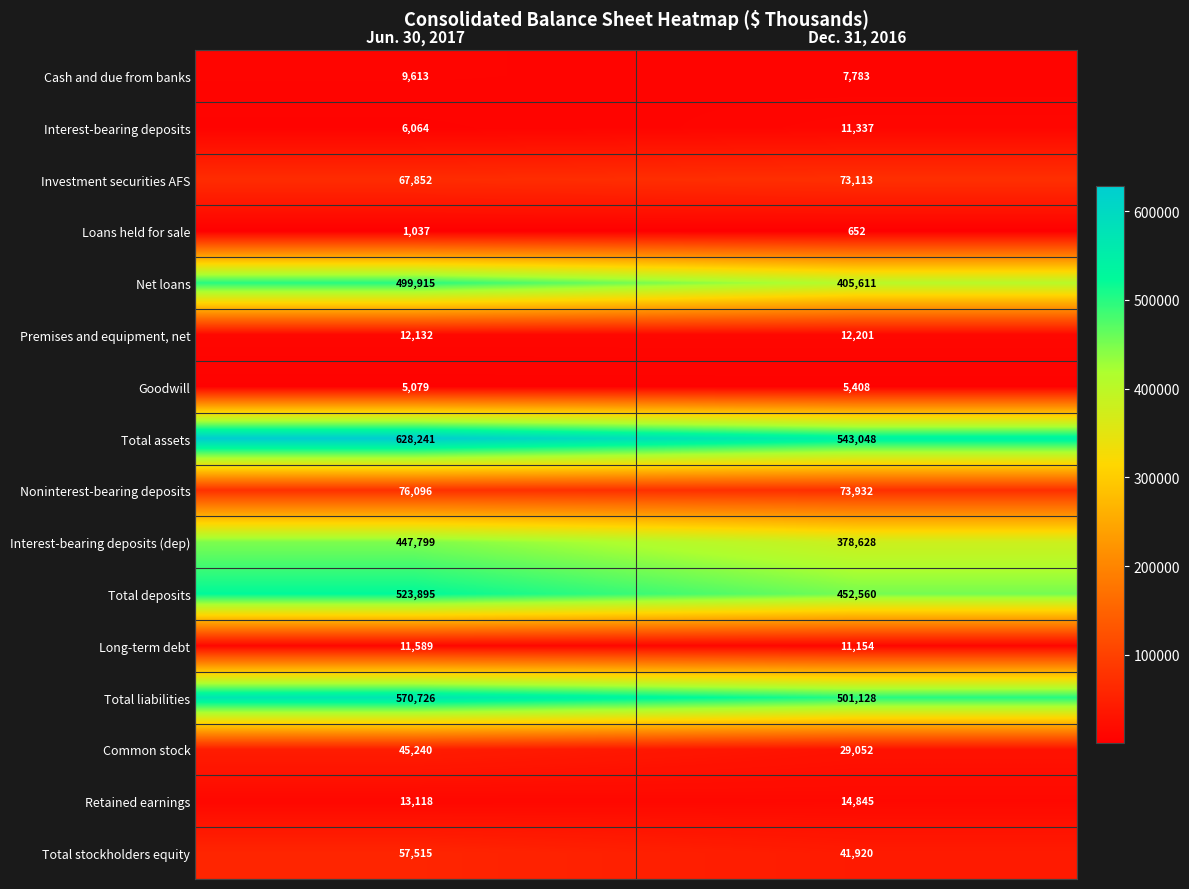

What is the smallest value displayed?

652